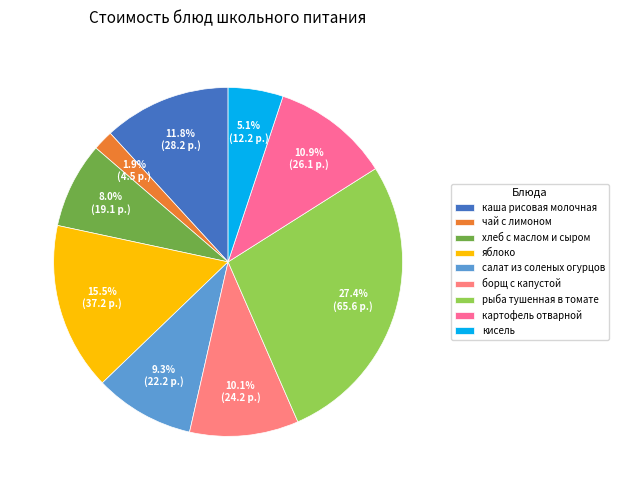

How many slices are in this pie chart?

9